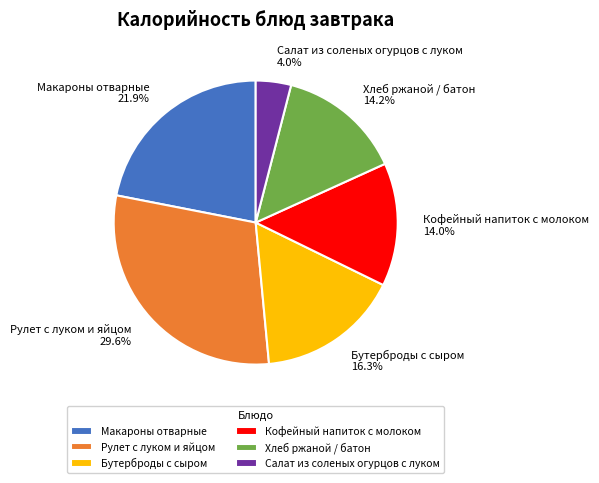

Is there a majority slice in this chart?

No